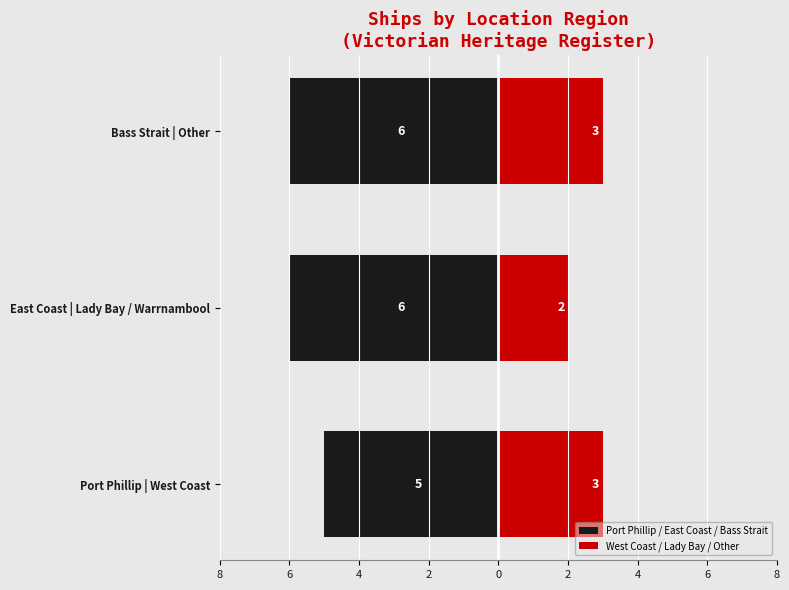

Read the West Coast / Lady Bay / Other value at Bass Strait | Other.

3